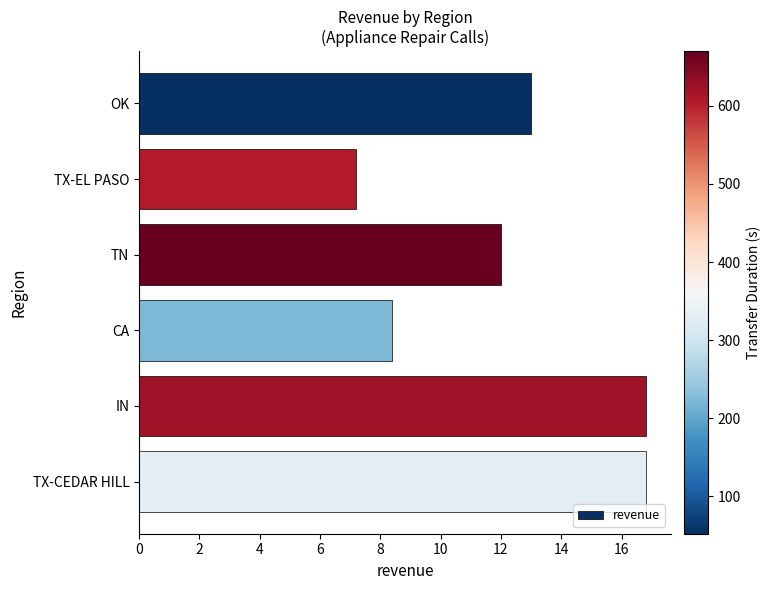

At which category does the chart reach its minimum across all series?

TX-EL PASO